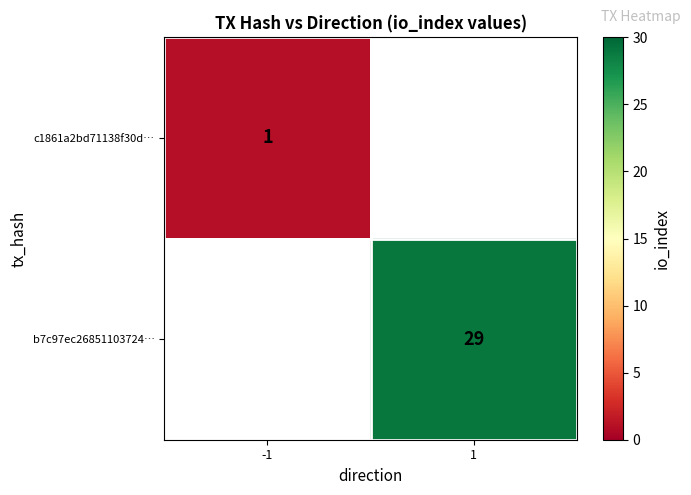

How many series are shown in this chart?

2